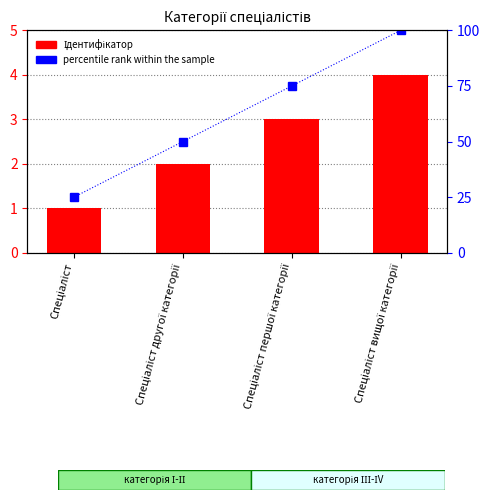

Rank the categories by percentile rank within the sample value from highest to lowest.

Спеціаліст вищої категорії, Спеціаліст першої категорії, Спеціаліст другої категорії, Спеціаліст